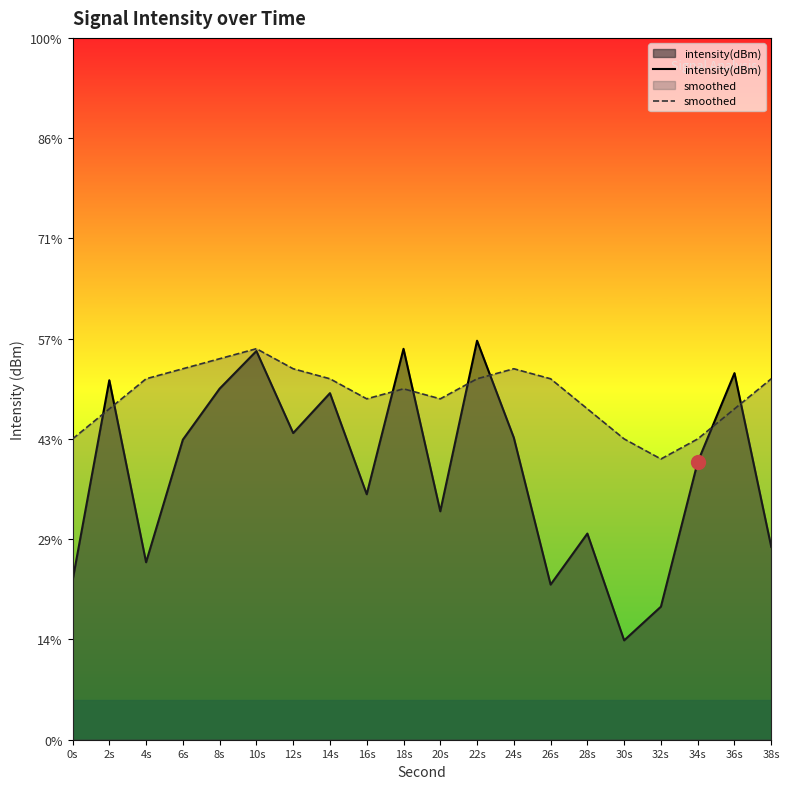

What is the label of the 6th point from the right?

28s